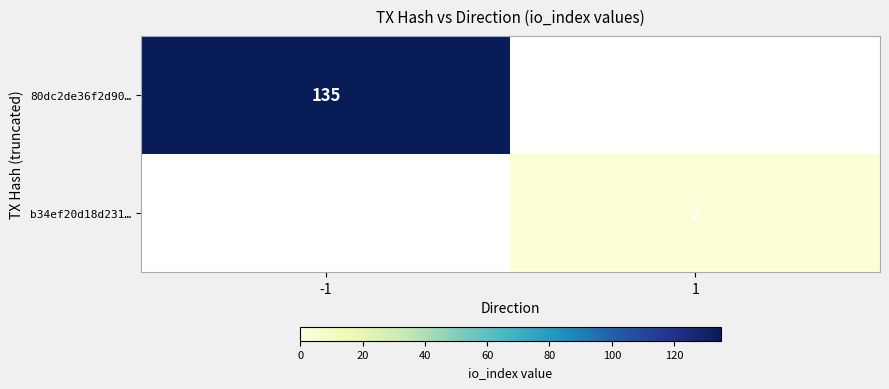

The 80dc2de36f2d90… series shows 135 at -1. True or false?

True